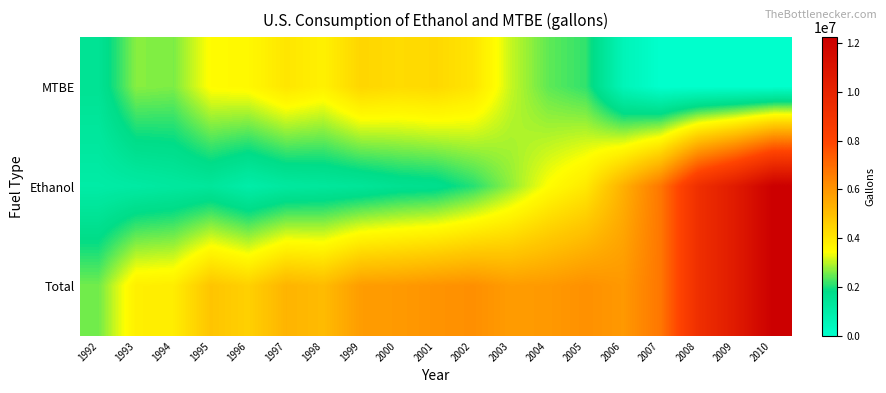

At which category is the sum across all series the highest?

2010